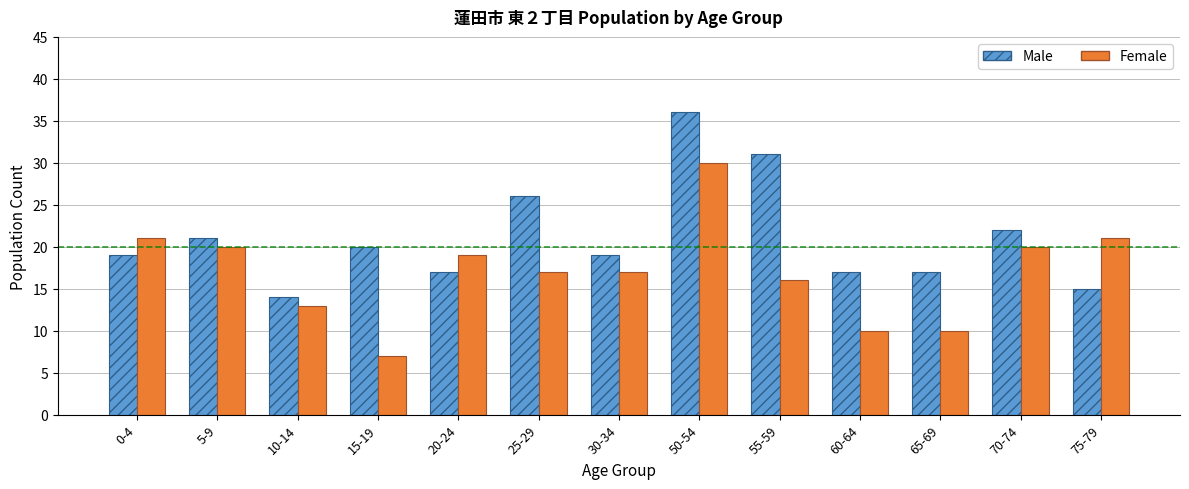

At how many categories does at least one series exceed 18?

10